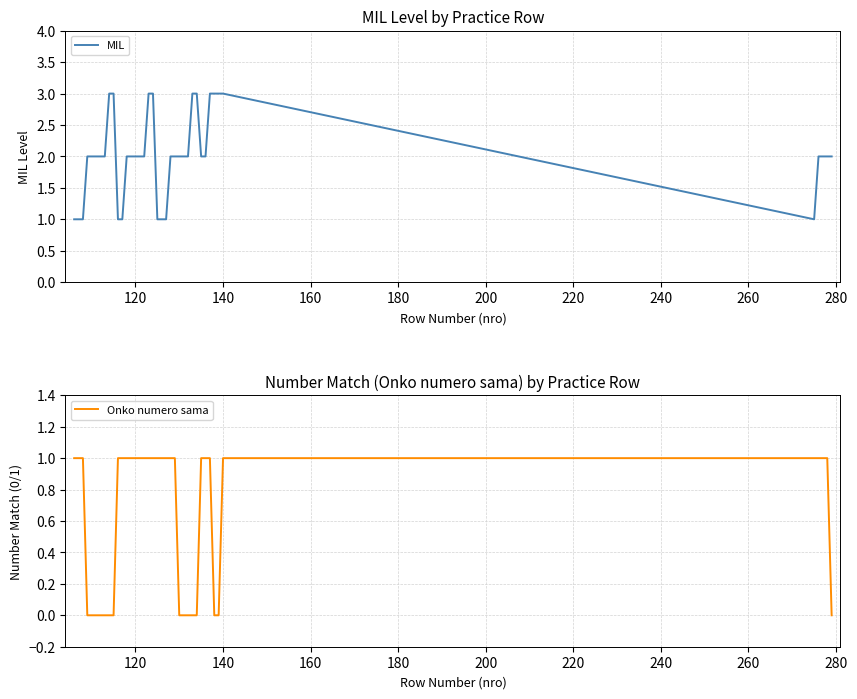

What is the maximum value for MIL?

3